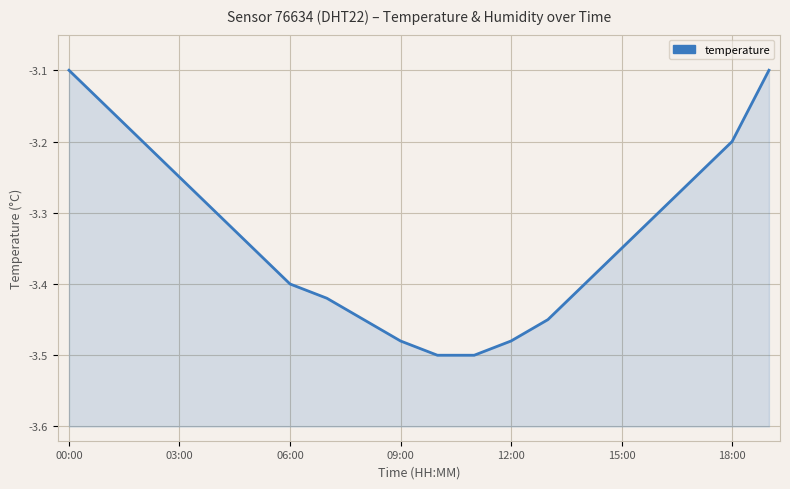

Reading left to right, list all the values displayed in this chart.

-3.1	-3.1	-3.2	-3.2	-3.3	-3.4	-3.4	-3.4	-3.5	-3.5	-3.5	-3.5	-3.5	-3.5	-3.4	-3.4	-3.3	-3.2	-3.2	-3.1